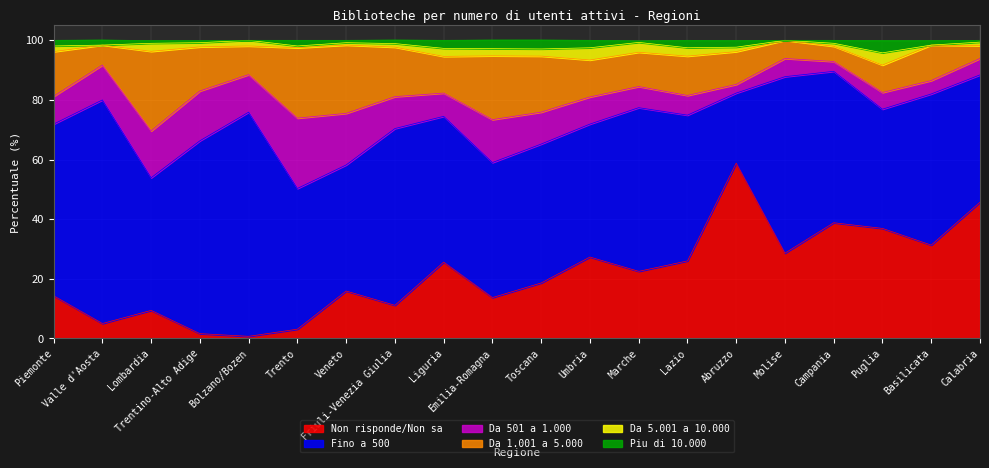

How many data points in Da 5.001 a 10.000 are less than 1?

5